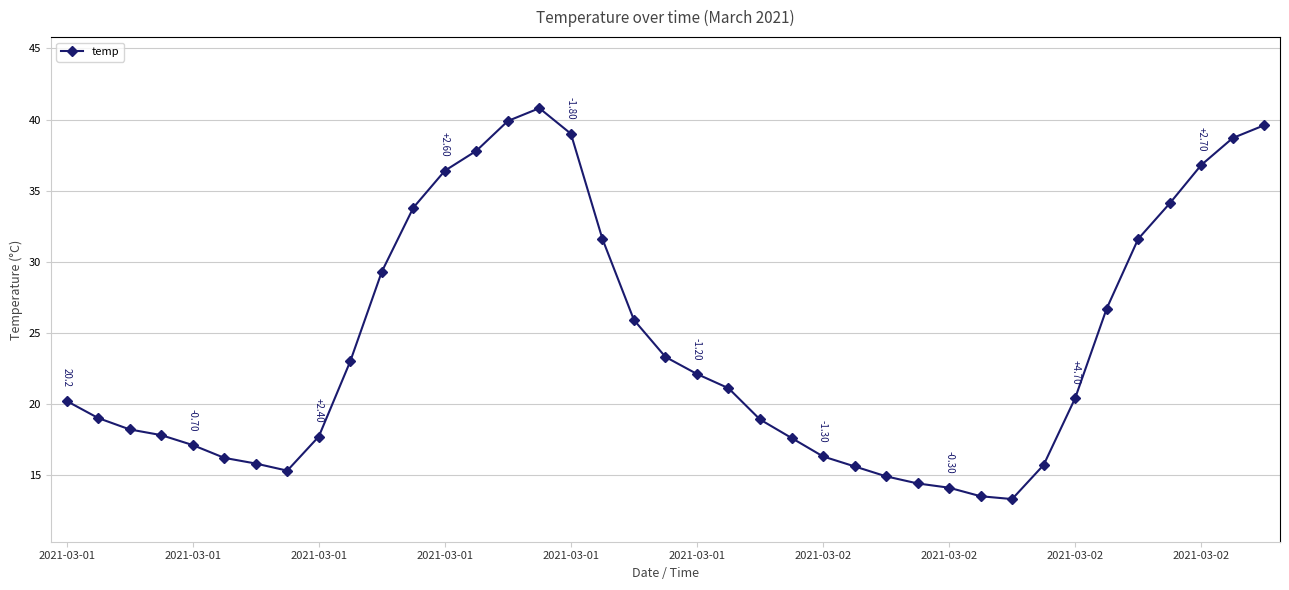

What is the maximum value shown in the chart?

40.8